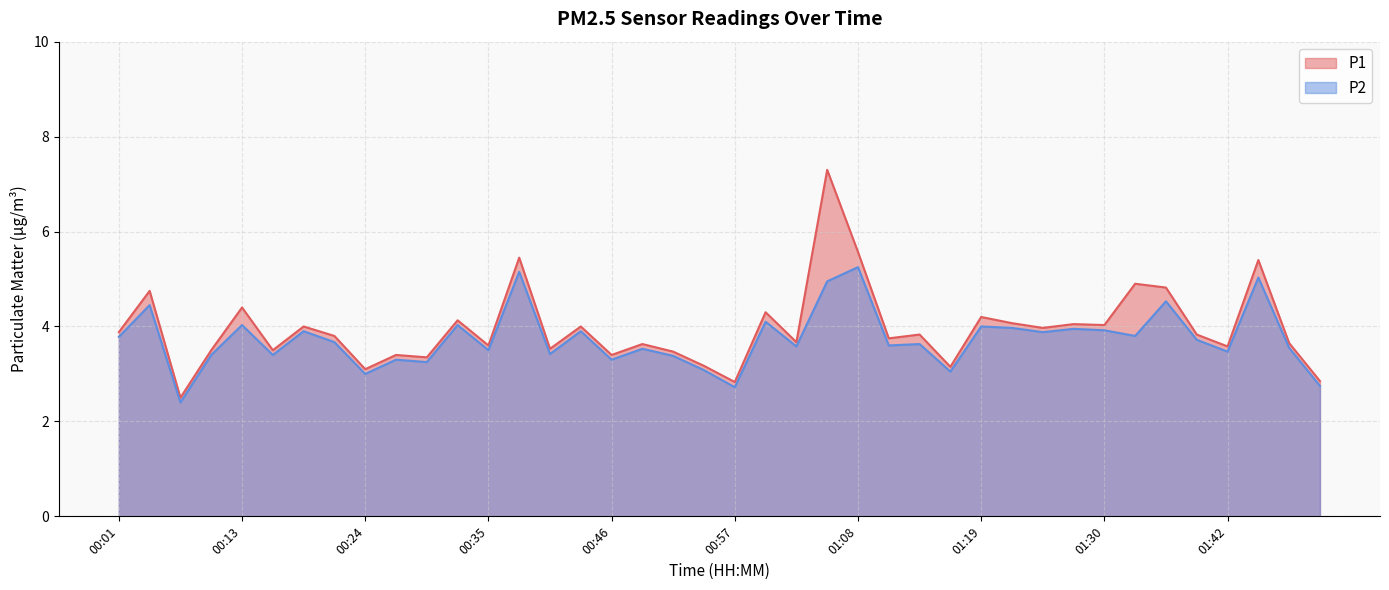

What is the value of the P2 point at the 16th from the left?

3.9